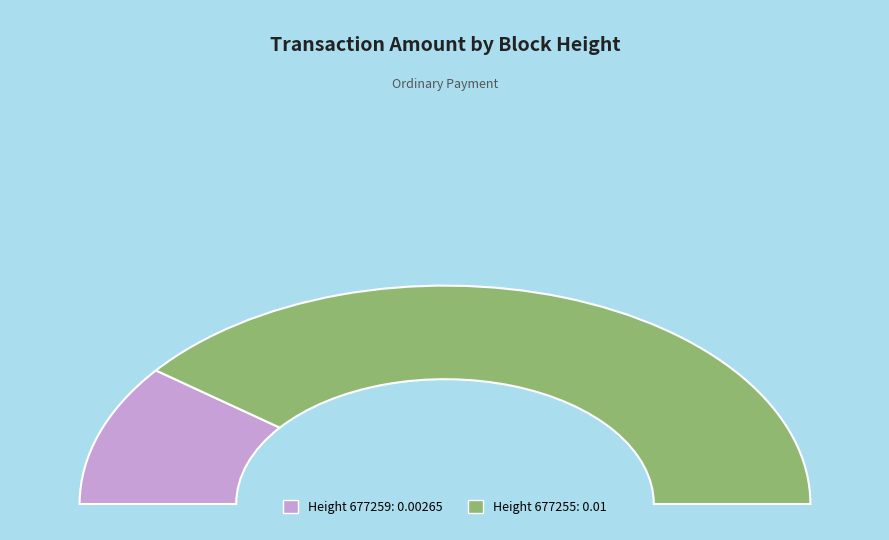

Which has a higher value, 677255 or 677259?

677255